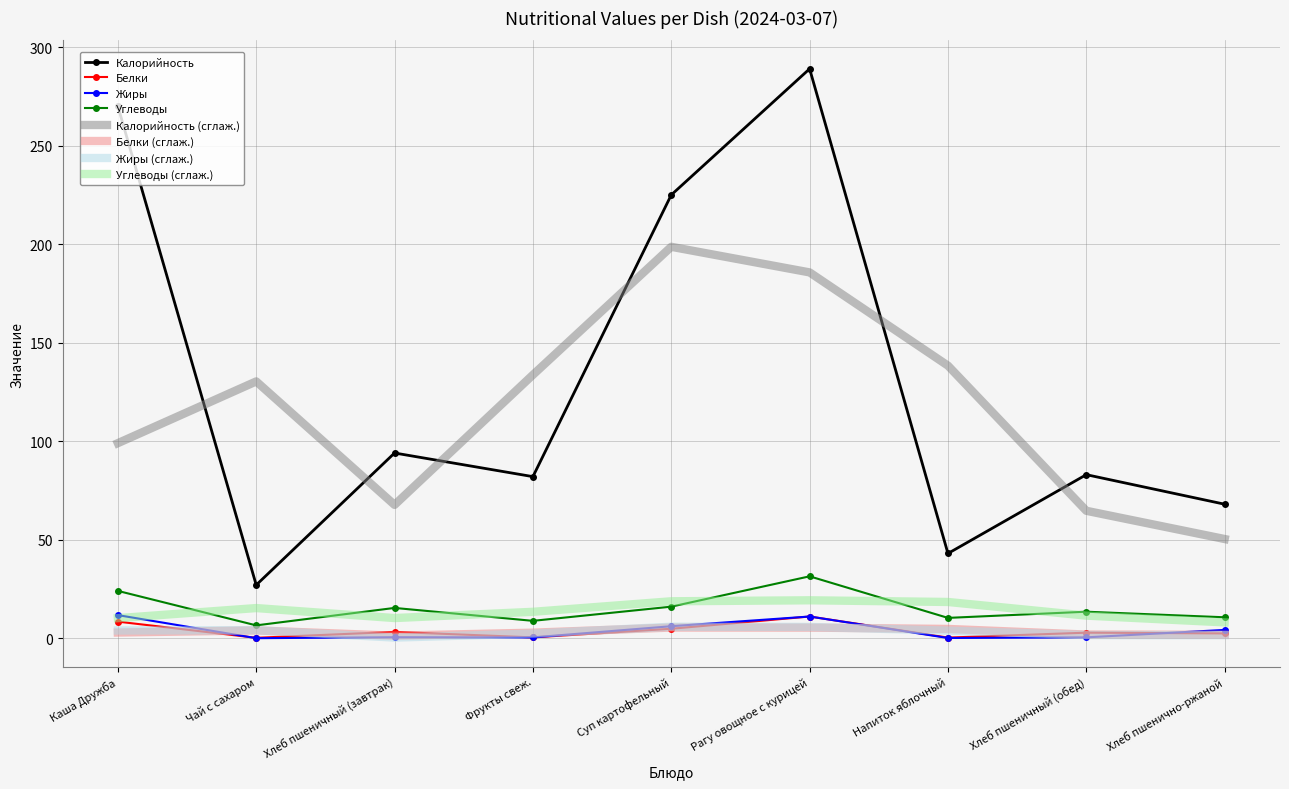

What is the difference between the highest and lowest values at Хлеб пшеничный (завтрак)?

93.7